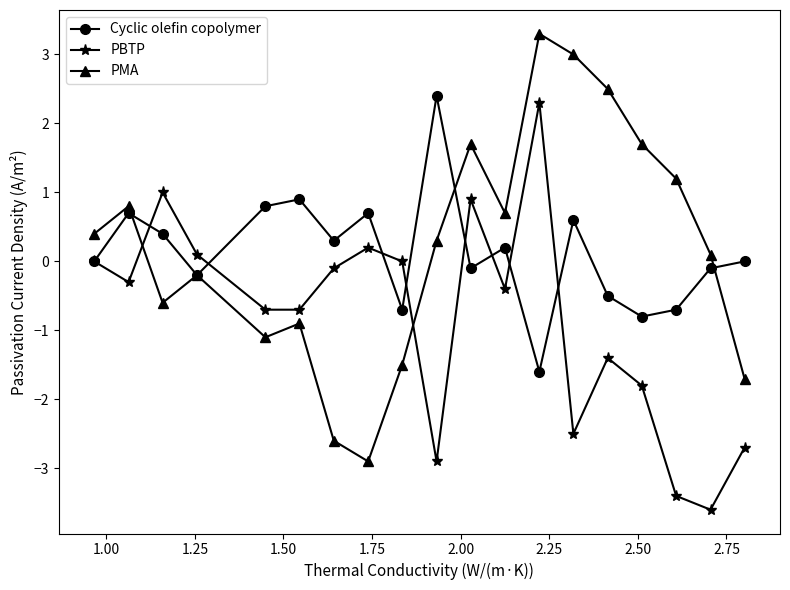

How many interior local valleys does the PMA series have?

4